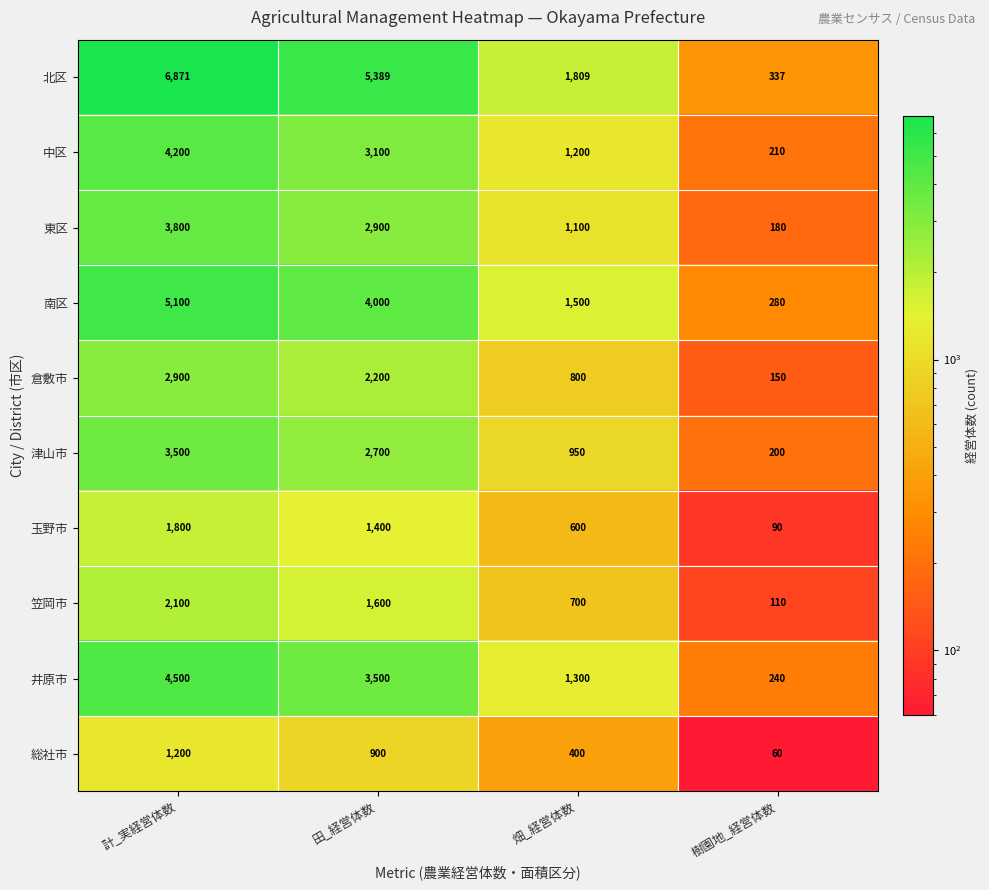

At 樹園地_経営体数, list the series in order from largest to smallest.

北区, 南区, 井原市, 中区, 津山市, 東区, 倉敷市, 笠岡市, 玉野市, 総社市